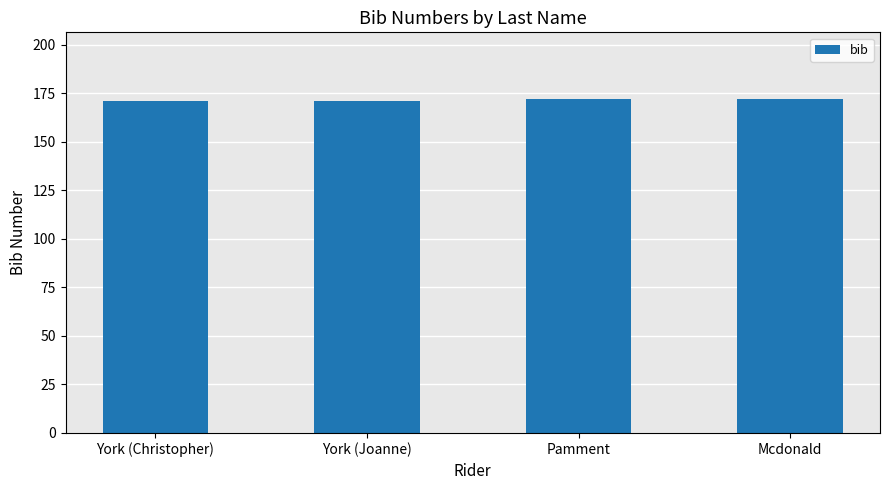

What value does the data have at Pamment?

172